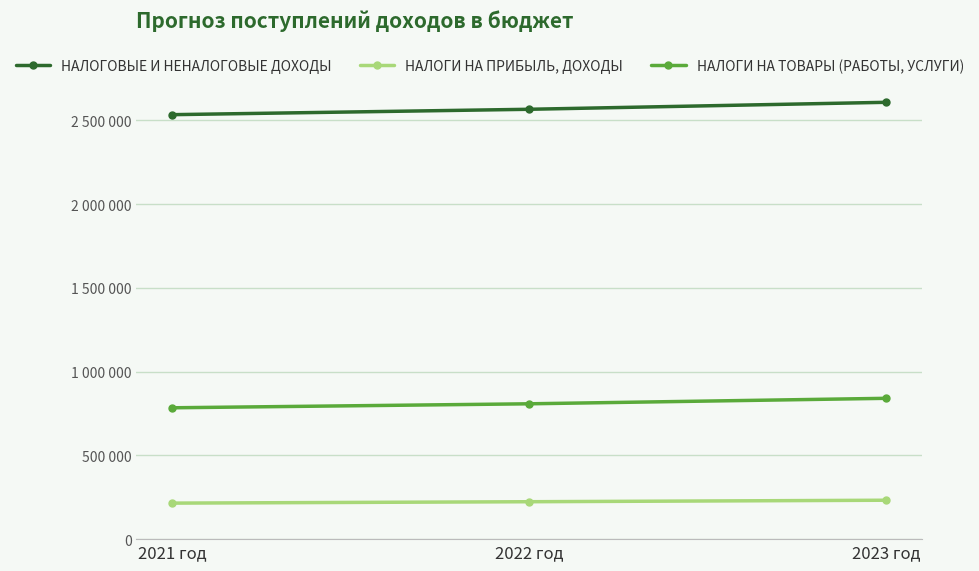

Does the chart display data point markers on the line(s)?

Yes